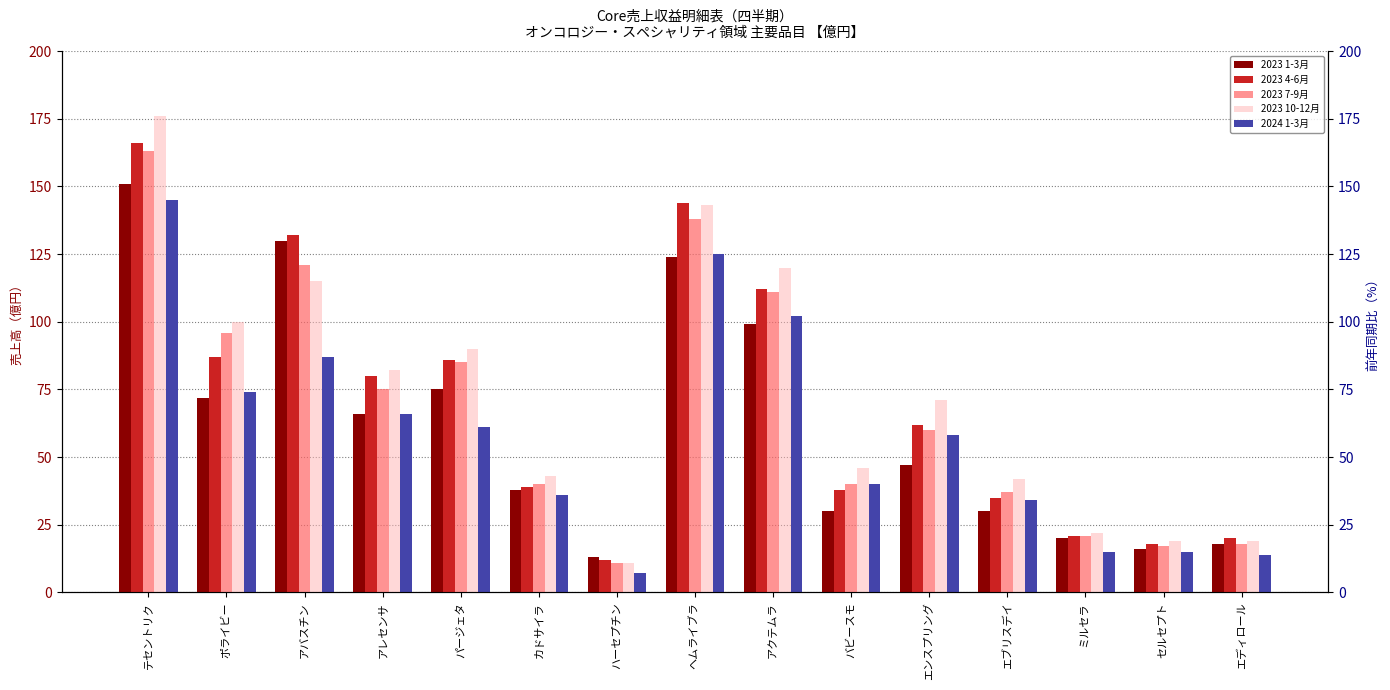

Is it true that 2023 1-3月 equals 96 at ポライビー?

False